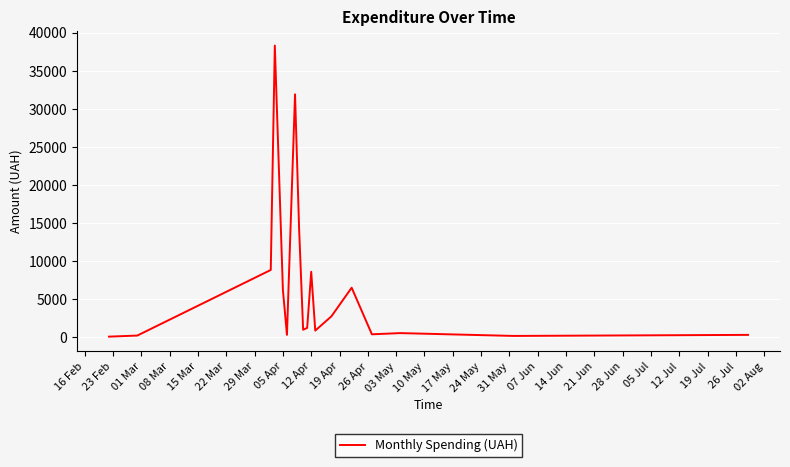

What is the difference between the maximum and minimum values?

38264.5